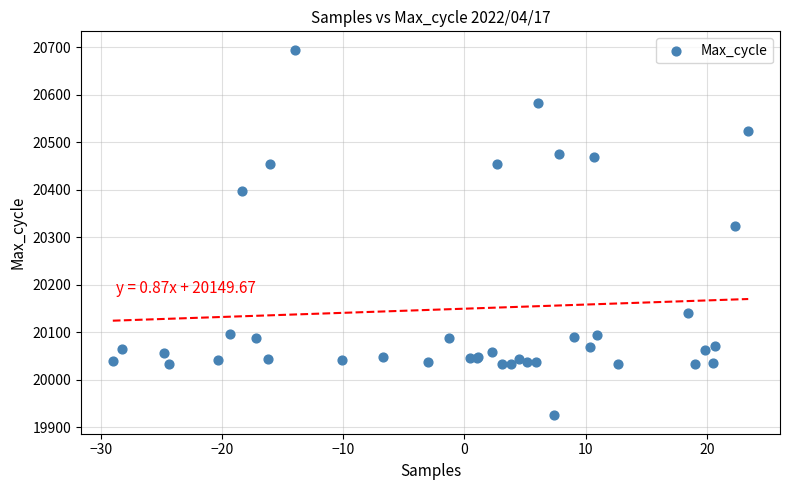

What Y value in the scatter plot is closest to 20310?

20323